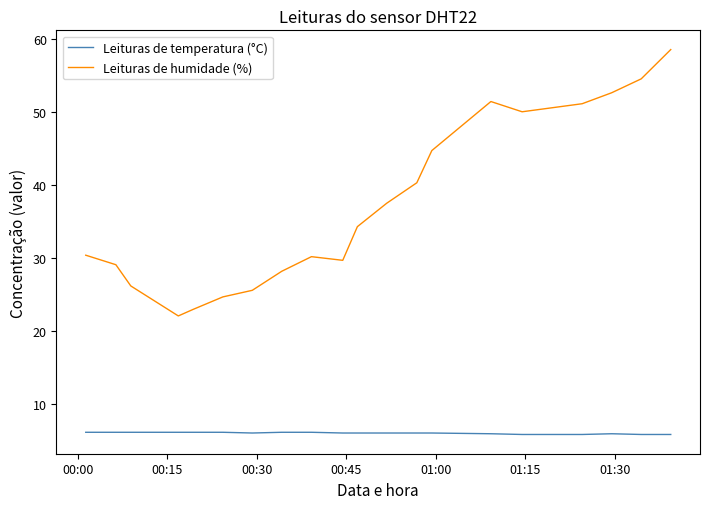

What is the highest value of the Leituras de temperatura (°C) series?

6.2